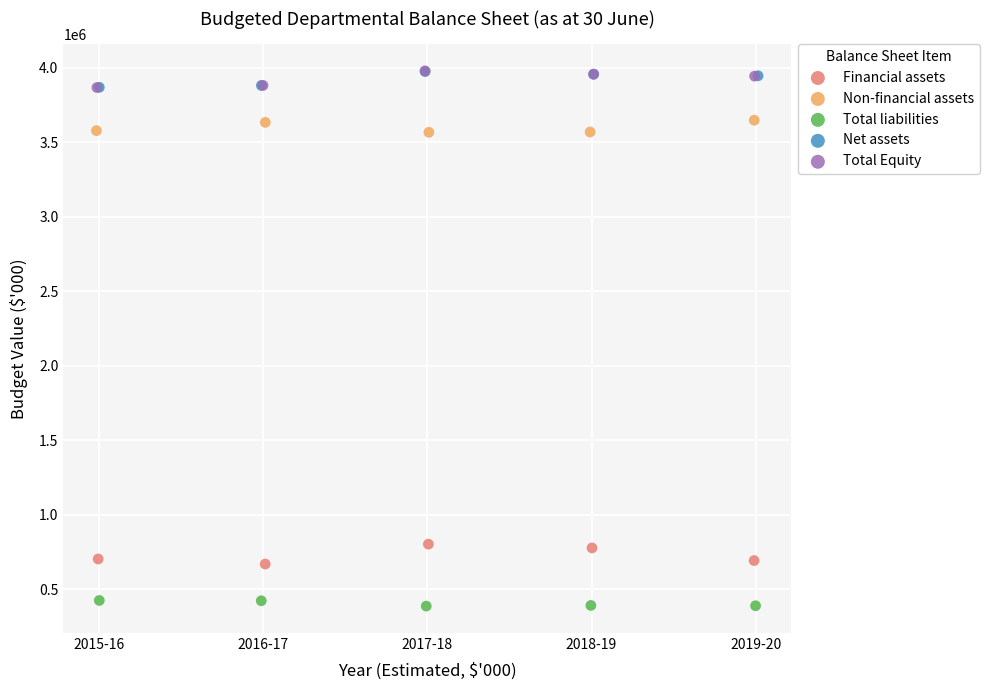

Which series contains the lowest Y value?

Total liabilities